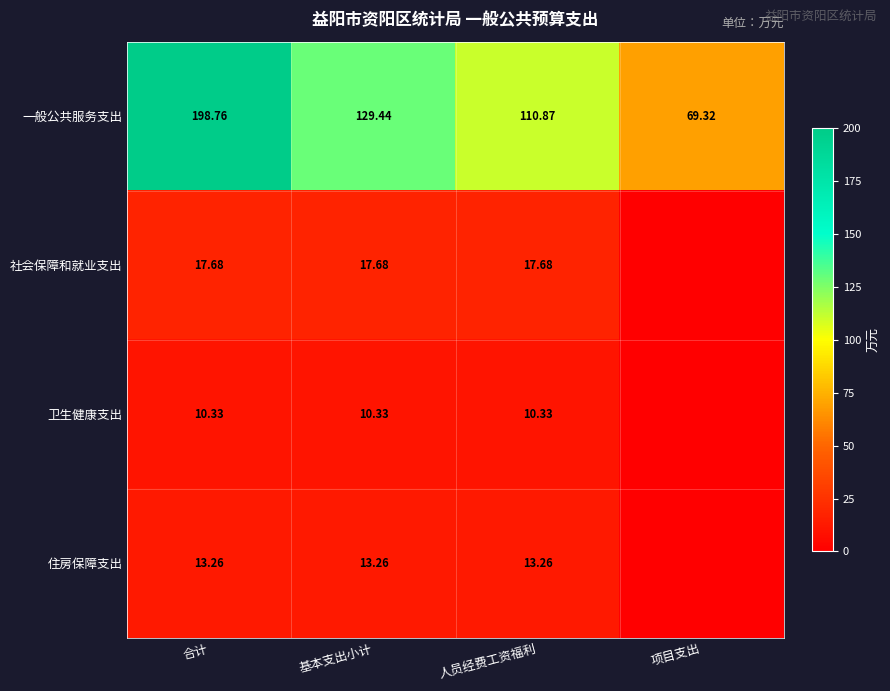

Which category has the highest value in the 一般公共服务支出 series?

合计